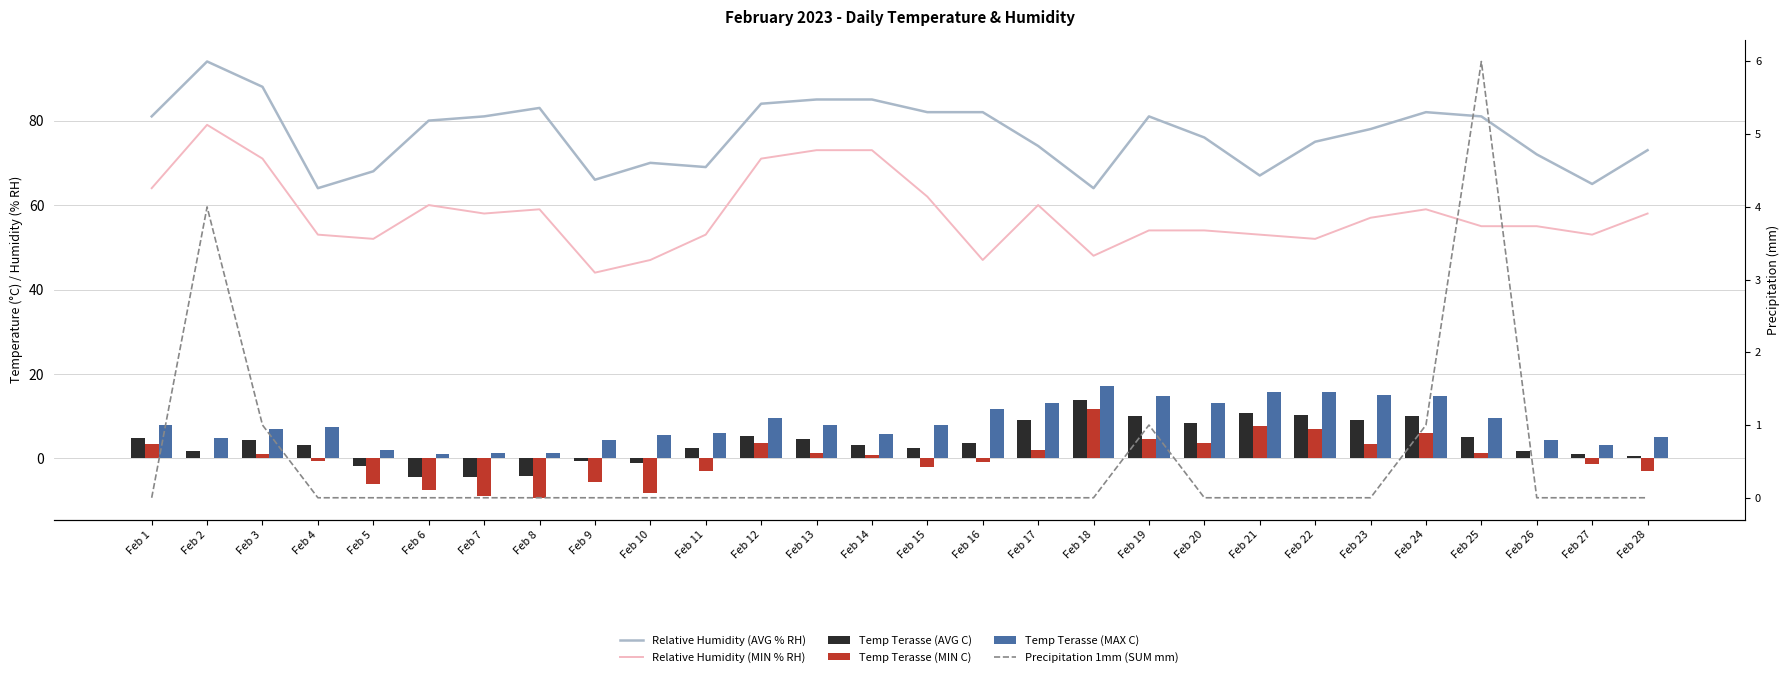

What is the sum of the Relative Humidity (AVG % RH) values at Feb 17 and Feb 15?

156.0